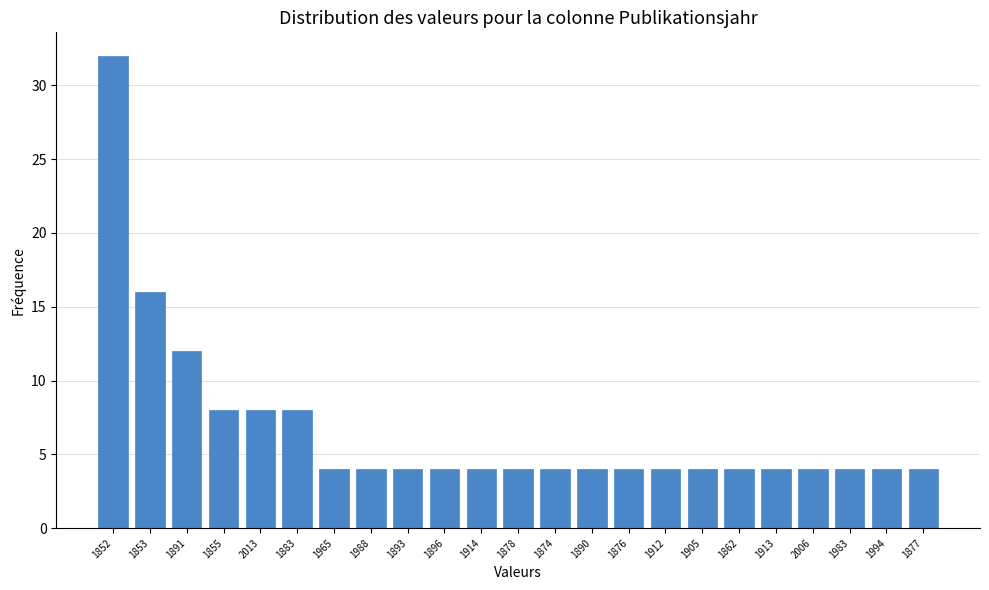

Reading left to right, transcribe all the data shown in this chart.

32	16	12	8	8	8	4	4	4	4	4	4	4	4	4	4	4	4	4	4	4	4	4